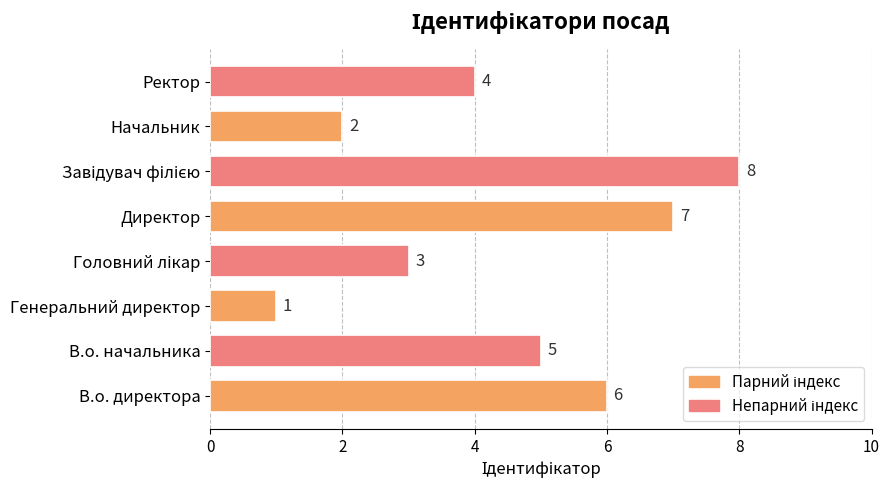

Count the values in the range 3 to 7.

5